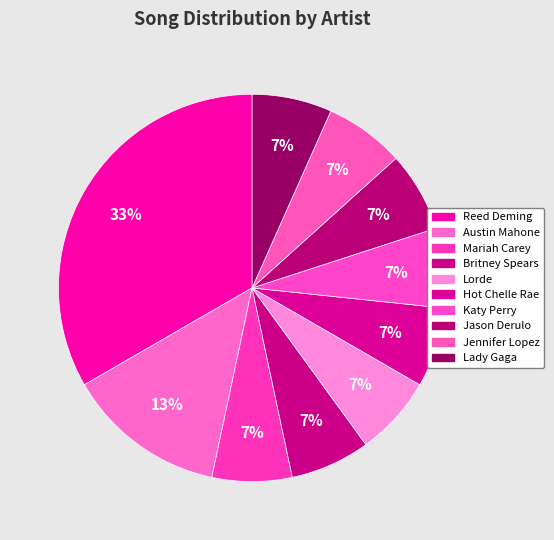

Is it true that Jennifer Lopez is 7% of the pie?

True